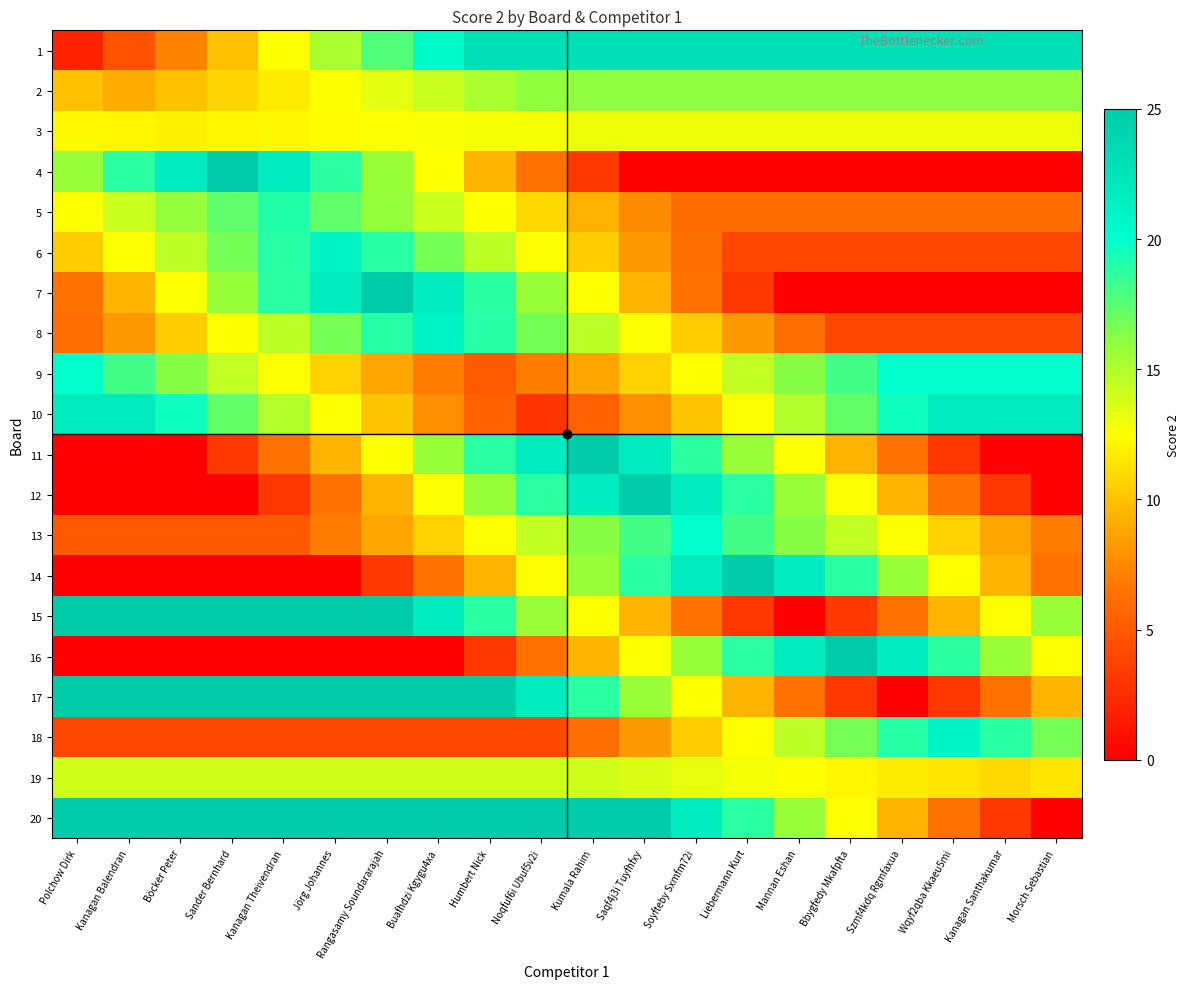

Reading left to right, list all the values displayed in this chart.

1: Polchow Dirk=2.0	Kanagan Balendran=4.6	Böcker Peter=7.2	Sander Bernhard=9.9	Kanagan Theivendran=12.5	Jörg Johannes=15.1	Rangasamy Soundararajah=17.8	Buafhdzi Kgygu4xa=20.4	Humbert Nick=23.0	Noqfuf6i Ubuf5v2i=23.0	Kumala Rahim=23.0	Saqf4j3i Tuyfhfxy=23.0	Soyfteby Sxmfm72i=23.0	Liebermann Kurt=23.0	Mannan Eshan=23.0	Bbygfedy Mkafpfta=23.0	Szmf4kdq Rgmfaxua=23.0	Wqyf2qba Kkaeu5mi=23.0	Kanagan Santhakumar=23.0	Morsch Sebastian=23.0
2: Polchow Dirk=9.9	Kanagan Balendran=9.0	Böcker Peter=9.9	Sander Bernhard=10.8	Kanagan Theivendran=11.6	Jörg Johannes=12.5	Rangasamy Soundararajah=13.4	Buafhdzi Kgygu4xa=14.2	Humbert Nick=15.1	Noqfuf6i Ubuf5v2i=16.0	Kumala Rahim=16.0	Saqf4j3i Tuyfhfxy=16.0	Soyfteby Sxmfm72i=16.0	Liebermann Kurt=16.0	Mannan Eshan=16.0	Bbygfedy Mkafpfta=16.0	Szmf4kdq Rgmfaxua=16.0	Wqyf2qba Kkaeu5mi=16.0	Kanagan Santhakumar=16.0	Morsch Sebastian=16.0
3: Polchow Dirk=12.2	Kanagan Balendran=12.1	Böcker Peter=12.0	Sander Bernhard=12.1	Kanagan Theivendran=12.2	Jörg Johannes=12.4	Rangasamy Soundararajah=12.5	Buafhdzi Kgygu4xa=12.6	Humbert Nick=12.8	Noqfuf6i Ubuf5v2i=12.9	Kumala Rahim=13.0	Saqf4j3i Tuyfhfxy=13.0	Soyfteby Sxmfm72i=13.0	Liebermann Kurt=13.0	Mannan Eshan=13.0	Bbygfedy Mkafpfta=13.0	Szmf4kdq Rgmfaxua=13.0	Wqyf2qba Kkaeu5mi=13.0	Kanagan Santhakumar=13.0	Morsch Sebastian=13.0
4: Polchow Dirk=15.6	Kanagan Balendran=18.8	Böcker Peter=21.9	Sander Bernhard=25.0	Kanagan Theivendran=21.9	Jörg Johannes=18.8	Rangasamy Soundararajah=15.6	Buafhdzi Kgygu4xa=12.5	Humbert Nick=9.4	Noqfuf6i Ubuf5v2i=6.2	Kumala Rahim=3.1	Saqf4j3i Tuyfhfxy=0.0	Soyfteby Sxmfm72i=0.0	Liebermann Kurt=0.0	Mannan Eshan=0.0	Bbygfedy Mkafpfta=0.0	Szmf4kdq Rgmfaxua=0.0	Wqyf2qba Kkaeu5mi=0.0	Kanagan Santhakumar=0.0	Morsch Sebastian=0.0
5: Polchow Dirk=12.5	Kanagan Balendran=14.1	Böcker Peter=15.8	Sander Bernhard=17.4	Kanagan Theivendran=19.0	Jörg Johannes=17.4	Rangasamy Soundararajah=15.8	Buafhdzi Kgygu4xa=14.1	Humbert Nick=12.5	Noqfuf6i Ubuf5v2i=10.9	Kumala Rahim=9.2	Saqf4j3i Tuyfhfxy=7.6	Soyfteby Sxmfm72i=6.0	Liebermann Kurt=6.0	Mannan Eshan=6.0	Bbygfedy Mkafpfta=6.0	Szmf4kdq Rgmfaxua=6.0	Wqyf2qba Kkaeu5mi=6.0	Kanagan Santhakumar=6.0	Morsch Sebastian=6.0
6: Polchow Dirk=10.4	Kanagan Balendran=12.5	Böcker Peter=14.6	Sander Bernhard=16.8	Kanagan Theivendran=18.9	Jörg Johannes=21.0	Rangasamy Soundararajah=18.9	Buafhdzi Kgygu4xa=16.8	Humbert Nick=14.6	Noqfuf6i Ubuf5v2i=12.5	Kumala Rahim=10.4	Saqf4j3i Tuyfhfxy=8.2	Soyfteby Sxmfm72i=6.1	Liebermann Kurt=4.0	Mannan Eshan=4.0	Bbygfedy Mkafpfta=4.0	Szmf4kdq Rgmfaxua=4.0	Wqyf2qba Kkaeu5mi=4.0	Kanagan Santhakumar=4.0	Morsch Sebastian=4.0
7: Polchow Dirk=6.2	Kanagan Balendran=9.4	Böcker Peter=12.5	Sander Bernhard=15.6	Kanagan Theivendran=18.8	Jörg Johannes=21.9	Rangasamy Soundararajah=25.0	Buafhdzi Kgygu4xa=21.9	Humbert Nick=18.8	Noqfuf6i Ubuf5v2i=15.6	Kumala Rahim=12.5	Saqf4j3i Tuyfhfxy=9.4	Soyfteby Sxmfm72i=6.2	Liebermann Kurt=3.1	Mannan Eshan=0.0	Bbygfedy Mkafpfta=0.0	Szmf4kdq Rgmfaxua=0.0	Wqyf2qba Kkaeu5mi=0.0	Kanagan Santhakumar=0.0	Morsch Sebastian=0.0
8: Polchow Dirk=6.1	Kanagan Balendran=8.2	Böcker Peter=10.4	Sander Bernhard=12.5	Kanagan Theivendran=14.6	Jörg Johannes=16.8	Rangasamy Soundararajah=18.9	Buafhdzi Kgygu4xa=21.0	Humbert Nick=18.9	Noqfuf6i Ubuf5v2i=16.8	Kumala Rahim=14.6	Saqf4j3i Tuyfhfxy=12.5	Soyfteby Sxmfm72i=10.4	Liebermann Kurt=8.2	Mannan Eshan=6.1	Bbygfedy Mkafpfta=4.0	Szmf4kdq Rgmfaxua=4.0	Wqyf2qba Kkaeu5mi=4.0	Kanagan Santhakumar=4.0	Morsch Sebastian=4.0
9: Polchow Dirk=20.0	Kanagan Balendran=18.1	Böcker Peter=16.2	Sander Bernhard=14.4	Kanagan Theivendran=12.5	Jörg Johannes=10.6	Rangasamy Soundararajah=8.8	Buafhdzi Kgygu4xa=6.9	Humbert Nick=5.0	Noqfuf6i Ubuf5v2i=6.9	Kumala Rahim=8.8	Saqf4j3i Tuyfhfxy=10.6	Soyfteby Sxmfm72i=12.5	Liebermann Kurt=14.4	Mannan Eshan=16.2	Bbygfedy Mkafpfta=18.1	Szmf4kdq Rgmfaxua=20.0	Wqyf2qba Kkaeu5mi=20.0	Kanagan Santhakumar=20.0	Morsch Sebastian=20.0
10: Polchow Dirk=22.0	Kanagan Balendran=22.0	Böcker Peter=19.6	Sander Bernhard=17.2	Kanagan Theivendran=14.9	Jörg Johannes=12.5	Rangasamy Soundararajah=10.1	Buafhdzi Kgygu4xa=7.8	Humbert Nick=5.4	Noqfuf6i Ubuf5v2i=3.0	Kumala Rahim=5.4	Saqf4j3i Tuyfhfxy=7.8	Soyfteby Sxmfm72i=10.1	Liebermann Kurt=12.5	Mannan Eshan=14.9	Bbygfedy Mkafpfta=17.2	Szmf4kdq Rgmfaxua=19.6	Wqyf2qba Kkaeu5mi=22.0	Kanagan Santhakumar=22.0	Morsch Sebastian=22.0
11: Polchow Dirk=0.0	Kanagan Balendran=0.0	Böcker Peter=0.0	Sander Bernhard=3.1	Kanagan Theivendran=6.2	Jörg Johannes=9.4	Rangasamy Soundararajah=12.5	Buafhdzi Kgygu4xa=15.6	Humbert Nick=18.8	Noqfuf6i Ubuf5v2i=21.9	Kumala Rahim=25.0	Saqf4j3i Tuyfhfxy=21.9	Soyfteby Sxmfm72i=18.8	Liebermann Kurt=15.6	Mannan Eshan=12.5	Bbygfedy Mkafpfta=9.4	Szmf4kdq Rgmfaxua=6.2	Wqyf2qba Kkaeu5mi=3.1	Kanagan Santhakumar=0.0	Morsch Sebastian=0.0
12: Polchow Dirk=0.0	Kanagan Balendran=0.0	Böcker Peter=0.0	Sander Bernhard=0.0	Kanagan Theivendran=3.1	Jörg Johannes=6.2	Rangasamy Soundararajah=9.4	Buafhdzi Kgygu4xa=12.5	Humbert Nick=15.6	Noqfuf6i Ubuf5v2i=18.8	Kumala Rahim=21.9	Saqf4j3i Tuyfhfxy=25.0	Soyfteby Sxmfm72i=21.9	Liebermann Kurt=18.8	Mannan Eshan=15.6	Bbygfedy Mkafpfta=12.5	Szmf4kdq Rgmfaxua=9.4	Wqyf2qba Kkaeu5mi=6.2	Kanagan Santhakumar=3.1	Morsch Sebastian=0.0
13: Polchow Dirk=5.0	Kanagan Balendran=5.0	Böcker Peter=5.0	Sander Bernhard=5.0	Kanagan Theivendran=5.0	Jörg Johannes=6.9	Rangasamy Soundararajah=8.8	Buafhdzi Kgygu4xa=10.6	Humbert Nick=12.5	Noqfuf6i Ubuf5v2i=14.4	Kumala Rahim=16.2	Saqf4j3i Tuyfhfxy=18.1	Soyfteby Sxmfm72i=20.0	Liebermann Kurt=18.1	Mannan Eshan=16.2	Bbygfedy Mkafpfta=14.4	Szmf4kdq Rgmfaxua=12.5	Wqyf2qba Kkaeu5mi=10.6	Kanagan Santhakumar=8.8	Morsch Sebastian=6.9
14: Polchow Dirk=0.0	Kanagan Balendran=0.0	Böcker Peter=0.0	Sander Bernhard=0.0	Kanagan Theivendran=0.0	Jörg Johannes=0.0	Rangasamy Soundararajah=3.1	Buafhdzi Kgygu4xa=6.2	Humbert Nick=9.4	Noqfuf6i Ubuf5v2i=12.5	Kumala Rahim=15.6	Saqf4j3i Tuyfhfxy=18.8	Soyfteby Sxmfm72i=21.9	Liebermann Kurt=25.0	Mannan Eshan=21.9	Bbygfedy Mkafpfta=18.8	Szmf4kdq Rgmfaxua=15.6	Wqyf2qba Kkaeu5mi=12.5	Kanagan Santhakumar=9.4	Morsch Sebastian=6.2
15: Polchow Dirk=25.0	Kanagan Balendran=25.0	Böcker Peter=25.0	Sander Bernhard=25.0	Kanagan Theivendran=25.0	Jörg Johannes=25.0	Rangasamy Soundararajah=25.0	Buafhdzi Kgygu4xa=21.9	Humbert Nick=18.8	Noqfuf6i Ubuf5v2i=15.6	Kumala Rahim=12.5	Saqf4j3i Tuyfhfxy=9.4	Soyfteby Sxmfm72i=6.2	Liebermann Kurt=3.1	Mannan Eshan=0.0	Bbygfedy Mkafpfta=3.1	Szmf4kdq Rgmfaxua=6.2	Wqyf2qba Kkaeu5mi=9.4	Kanagan Santhakumar=12.5	Morsch Sebastian=15.6
16: Polchow Dirk=0.0	Kanagan Balendran=0.0	Böcker Peter=0.0	Sander Bernhard=0.0	Kanagan Theivendran=0.0	Jörg Johannes=0.0	Rangasamy Soundararajah=0.0	Buafhdzi Kgygu4xa=0.0	Humbert Nick=3.1	Noqfuf6i Ubuf5v2i=6.2	Kumala Rahim=9.4	Saqf4j3i Tuyfhfxy=12.5	Soyfteby Sxmfm72i=15.6	Liebermann Kurt=18.8	Mannan Eshan=21.9	Bbygfedy Mkafpfta=25.0	Szmf4kdq Rgmfaxua=21.9	Wqyf2qba Kkaeu5mi=18.8	Kanagan Santhakumar=15.6	Morsch Sebastian=12.5
17: Polchow Dirk=25.0	Kanagan Balendran=25.0	Böcker Peter=25.0	Sander Bernhard=25.0	Kanagan Theivendran=25.0	Jörg Johannes=25.0	Rangasamy Soundararajah=25.0	Buafhdzi Kgygu4xa=25.0	Humbert Nick=25.0	Noqfuf6i Ubuf5v2i=21.9	Kumala Rahim=18.8	Saqf4j3i Tuyfhfxy=15.6	Soyfteby Sxmfm72i=12.5	Liebermann Kurt=9.4	Mannan Eshan=6.2	Bbygfedy Mkafpfta=3.1	Szmf4kdq Rgmfaxua=0.0	Wqyf2qba Kkaeu5mi=3.1	Kanagan Santhakumar=6.2	Morsch Sebastian=9.4
18: Polchow Dirk=4.0	Kanagan Balendran=4.0	Böcker Peter=4.0	Sander Bernhard=4.0	Kanagan Theivendran=4.0	Jörg Johannes=4.0	Rangasamy Soundararajah=4.0	Buafhdzi Kgygu4xa=4.0	Humbert Nick=4.0	Noqfuf6i Ubuf5v2i=4.0	Kumala Rahim=6.1	Saqf4j3i Tuyfhfxy=8.2	Soyfteby Sxmfm72i=10.4	Liebermann Kurt=12.5	Mannan Eshan=14.6	Bbygfedy Mkafpfta=16.8	Szmf4kdq Rgmfaxua=18.9	Wqyf2qba Kkaeu5mi=21.0	Kanagan Santhakumar=18.9	Morsch Sebastian=16.8
19: Polchow Dirk=14.0	Kanagan Balendran=14.0	Böcker Peter=14.0	Sander Bernhard=14.0	Kanagan Theivendran=14.0	Jörg Johannes=14.0	Rangasamy Soundararajah=14.0	Buafhdzi Kgygu4xa=14.0	Humbert Nick=14.0	Noqfuf6i Ubuf5v2i=14.0	Kumala Rahim=14.0	Saqf4j3i Tuyfhfxy=13.6	Soyfteby Sxmfm72i=13.3	Liebermann Kurt=12.9	Mannan Eshan=12.5	Bbygfedy Mkafpfta=12.1	Szmf4kdq Rgmfaxua=11.8	Wqyf2qba Kkaeu5mi=11.4	Kanagan Santhakumar=11.0	Morsch Sebastian=11.4
20: Polchow Dirk=25.0	Kanagan Balendran=25.0	Böcker Peter=25.0	Sander Bernhard=25.0	Kanagan Theivendran=25.0	Jörg Johannes=25.0	Rangasamy Soundararajah=25.0	Buafhdzi Kgygu4xa=25.0	Humbert Nick=25.0	Noqfuf6i Ubuf5v2i=25.0	Kumala Rahim=25.0	Saqf4j3i Tuyfhfxy=25.0	Soyfteby Sxmfm72i=21.9	Liebermann Kurt=18.8	Mannan Eshan=15.6	Bbygfedy Mkafpfta=12.5	Szmf4kdq Rgmfaxua=9.4	Wqyf2qba Kkaeu5mi=6.2	Kanagan Santhakumar=3.1	Morsch Sebastian=0.0